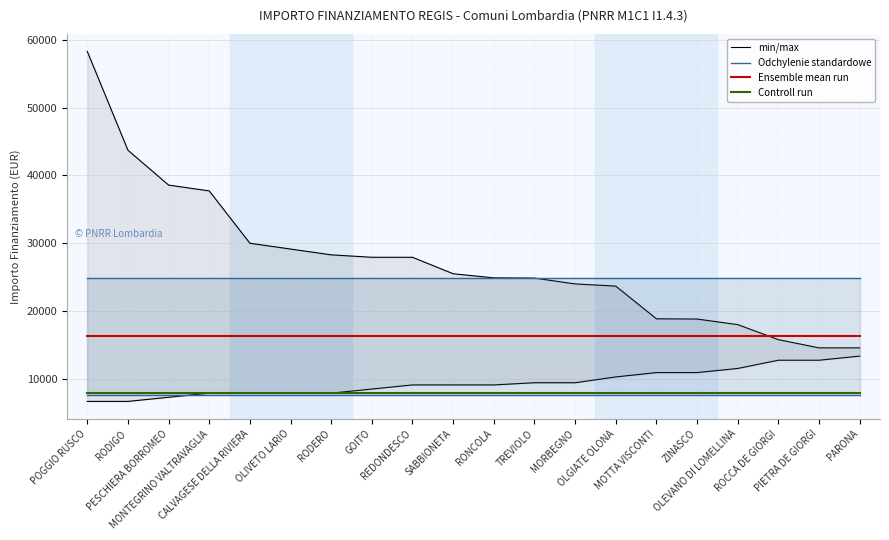

What is the spread (max minus min) of values at MONTEGRINO VALTRAVAGLIA?

16945.9